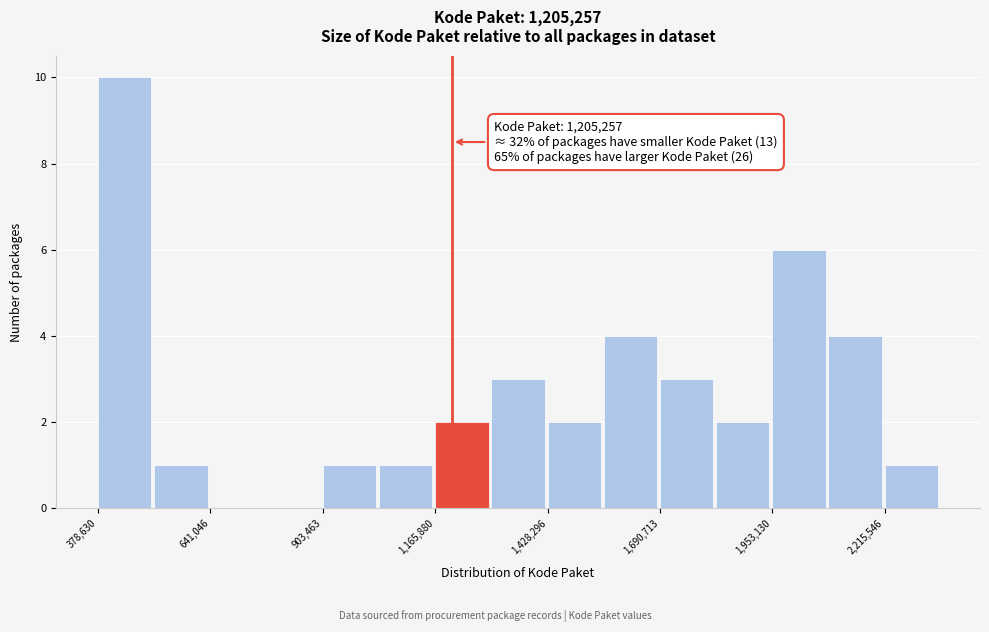

Around what value on the x-axis is the tallest bar? Give the approximate position of its centre, as read against the axis.

450000